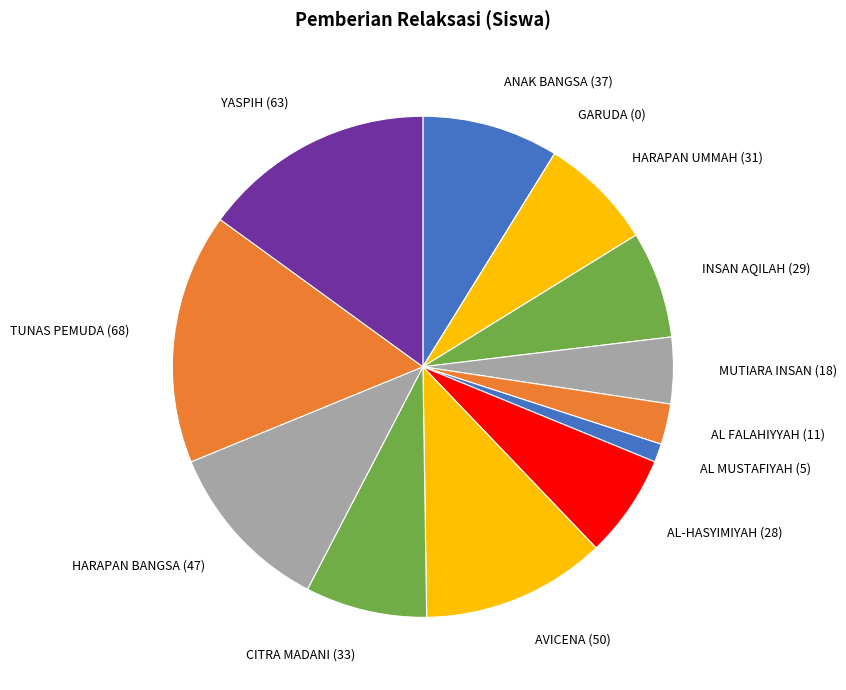

Which category has the biggest portion of the pie?

TUNAS PEMUDA (68)